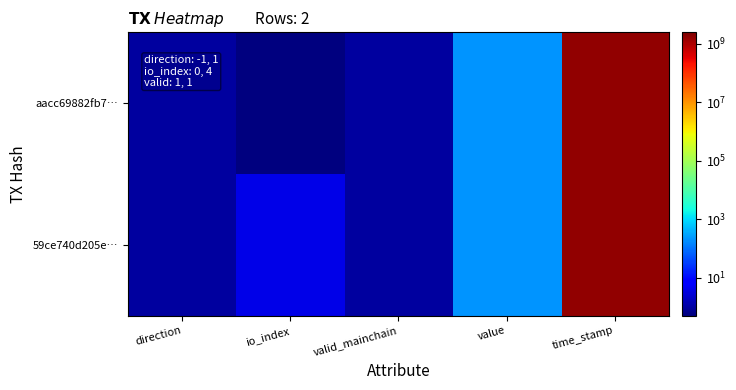

At which category is the sum across all series the highest?

time_stamp